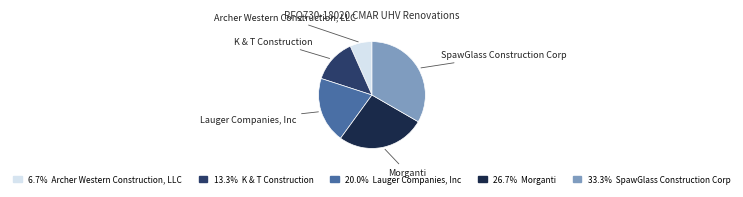

Is there any slice that represents more than half of the pie?

No